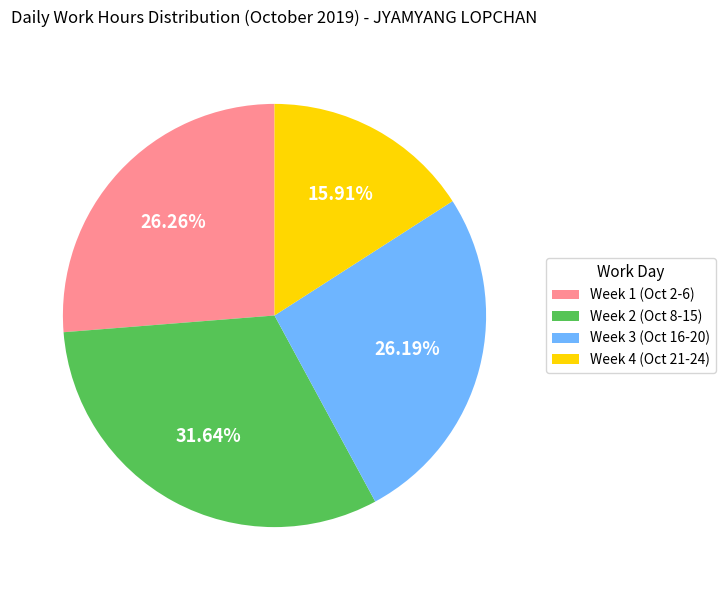

What is the largest slice in the pie chart?

Week 2 (Oct 8-15)